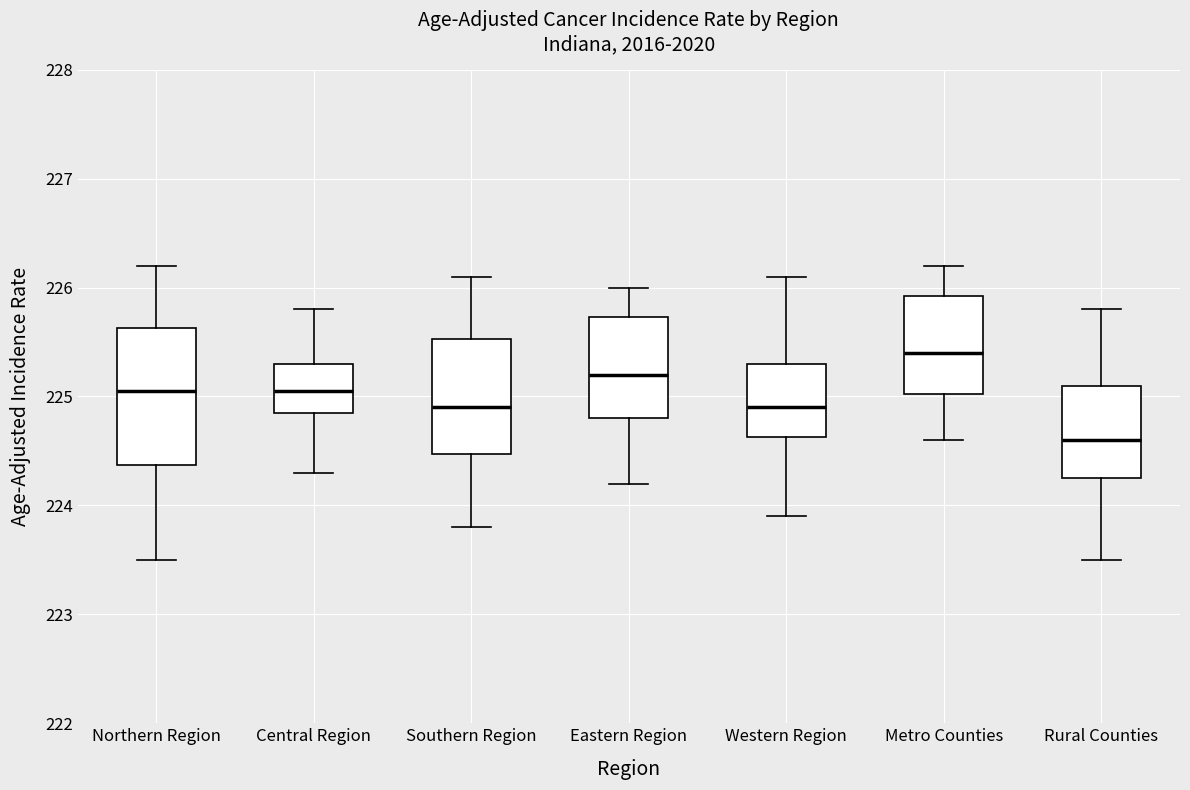

Reading left to right, read every box against the y-axis: the position of its median line, the range the box covers, and the ends of its whiskers. The values are not printed on the chart, so give them approximately, as read against the axis.

Northern Region: median 225.1, box 224.4 to 225.6, whiskers 223.5 to 226.2
Central Region: median 225.1, box 224.9 to 225.3, whiskers 224.3 to 225.8
Southern Region: median 224.9, box 224.5 to 225.5, whiskers 223.8 to 226.1
Eastern Region: median 225.2, box 224.8 to 225.7, whiskers 224.2 to 226.0
Western Region: median 224.9, box 224.6 to 225.3, whiskers 223.9 to 226.1
Metro Counties: median 225.4, box 225.0 to 225.9, whiskers 224.6 to 226.2
Rural Counties: median 224.6, box 224.3 to 225.1, whiskers 223.5 to 225.8